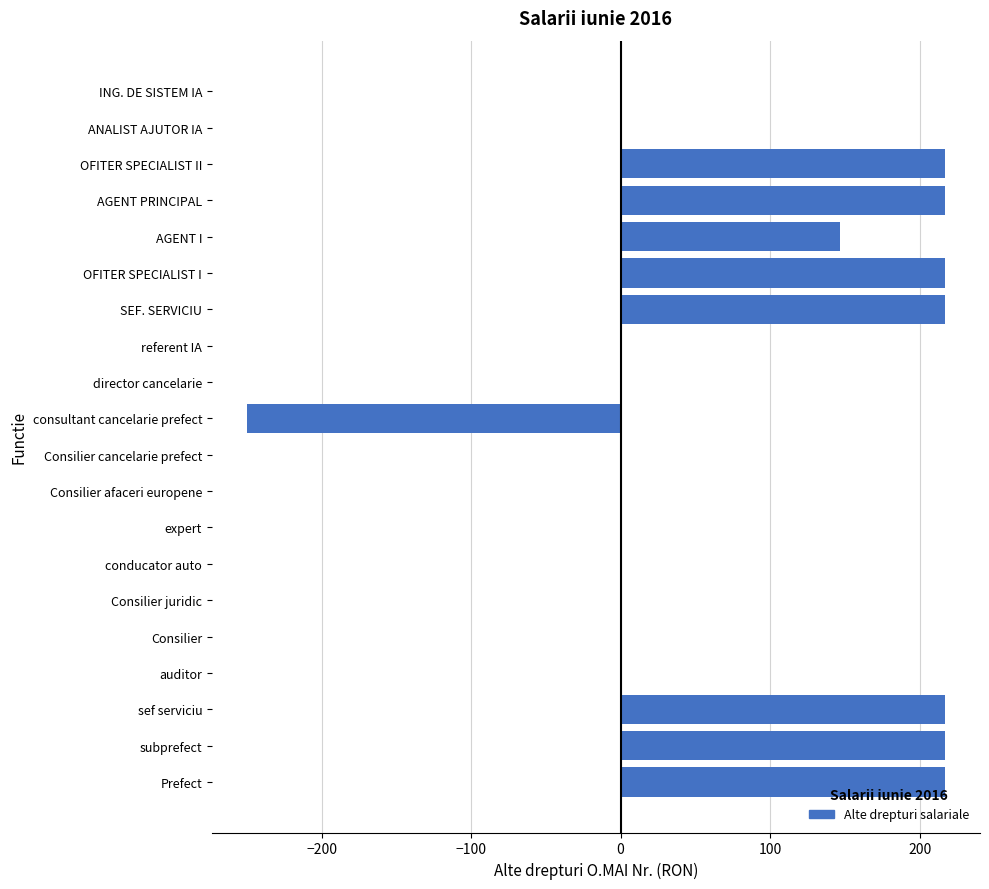

What is the greatest value displayed?

217